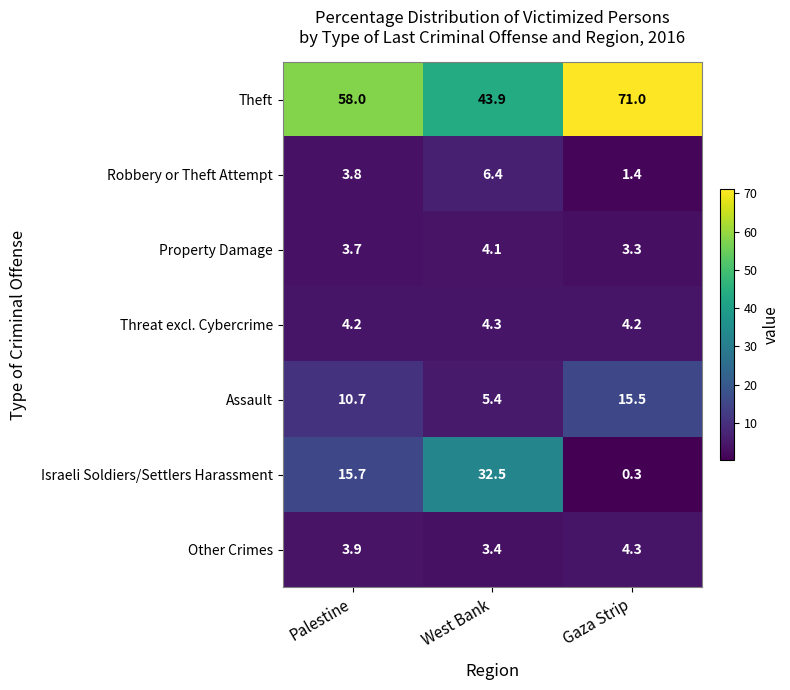

Between Palestine and West Bank, which series saw the biggest shift?

Israeli Soldiers/Settlers Harassment